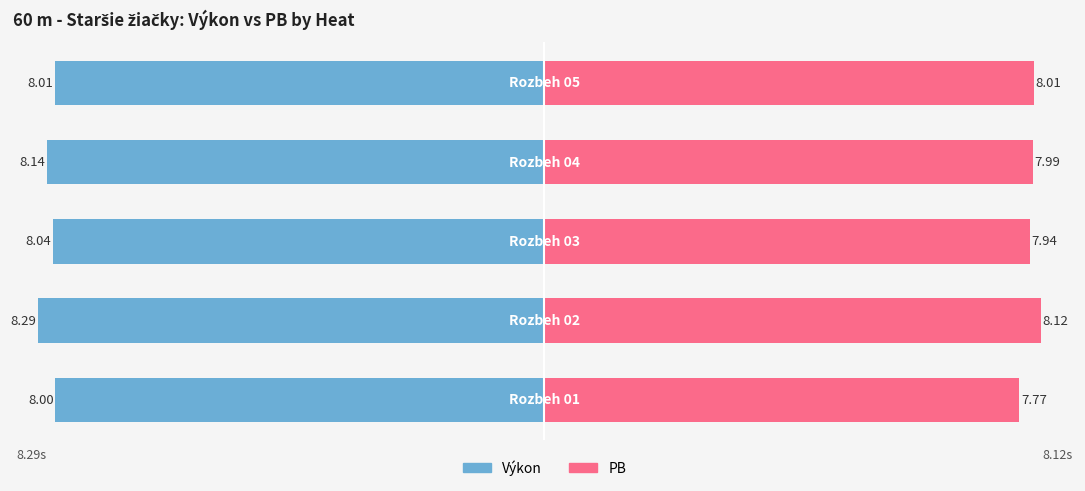

What is the value of the PB bar at the 5th from the left?

8.0